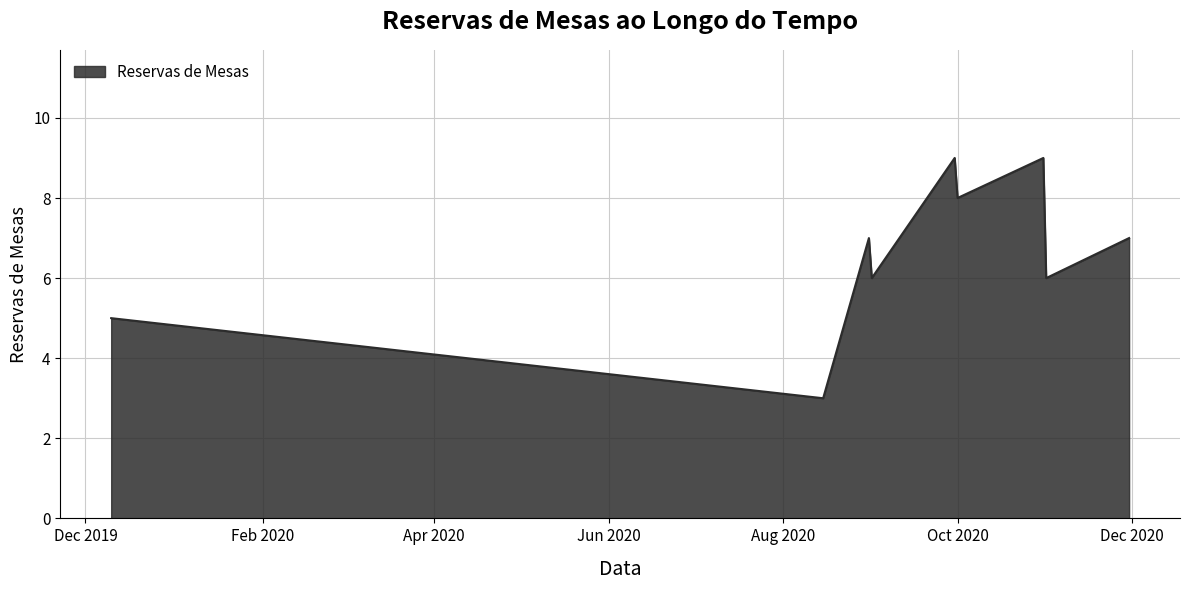

What is the greatest value displayed?

9